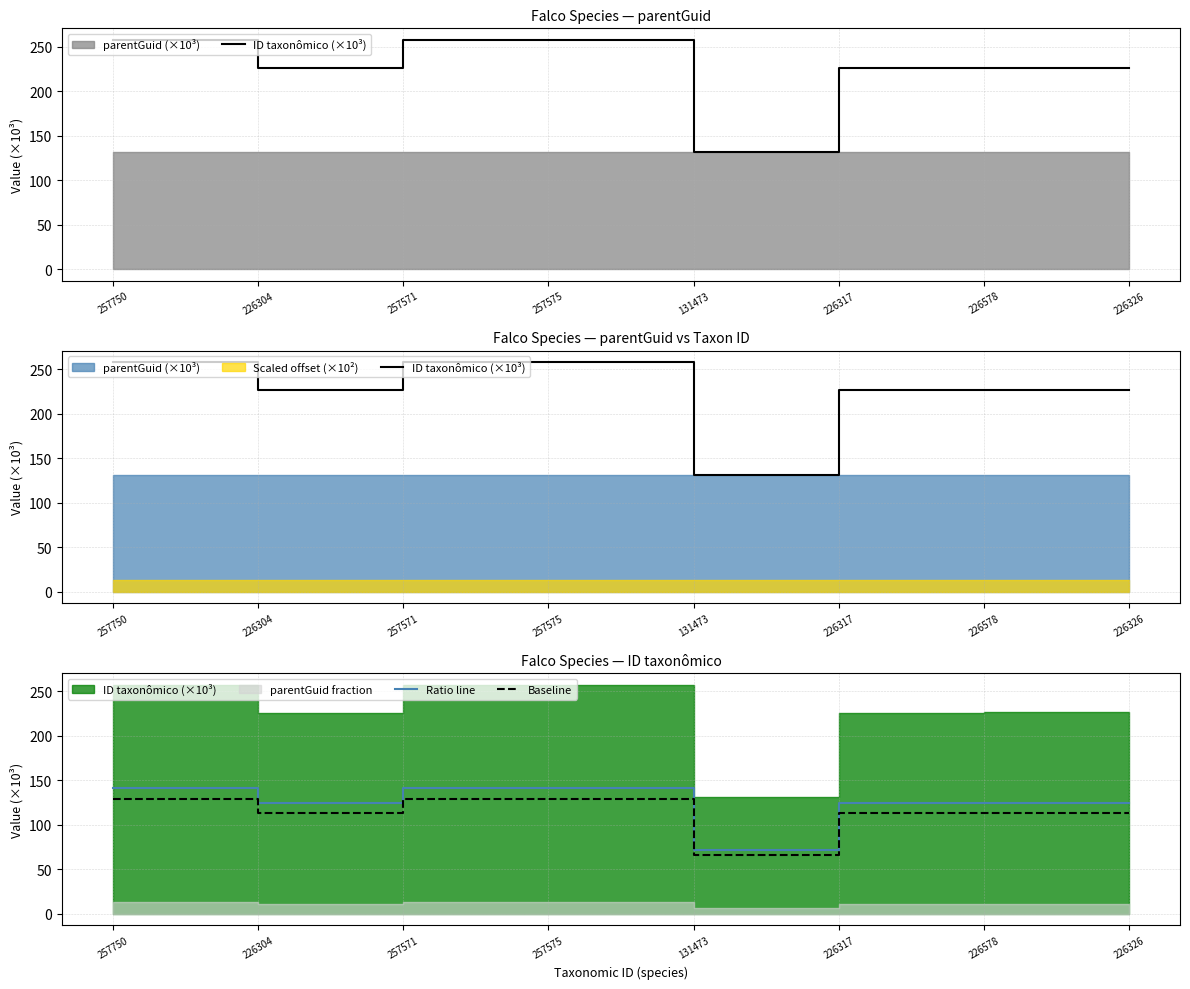

Where does the Ratio line series first go above 124?

257750